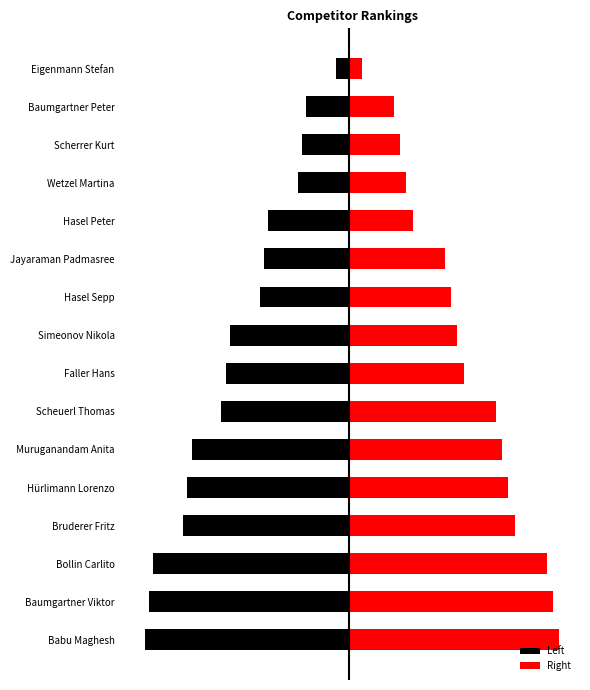

Reading right to left, transcribe all the data shown in this chart.

Left: -0.6	-2.0	-2.2	-2.4	-3.8	-4.0	-4.2	-5.6	-5.8	-6.0	-7.4	-7.6	-7.8	-9.2	-9.4	-9.6
Right: 0.6	2.1	2.4	2.7	3.0	4.5	4.8	5.1	5.4	6.9	7.2	7.5	7.8	9.3	9.6	9.9